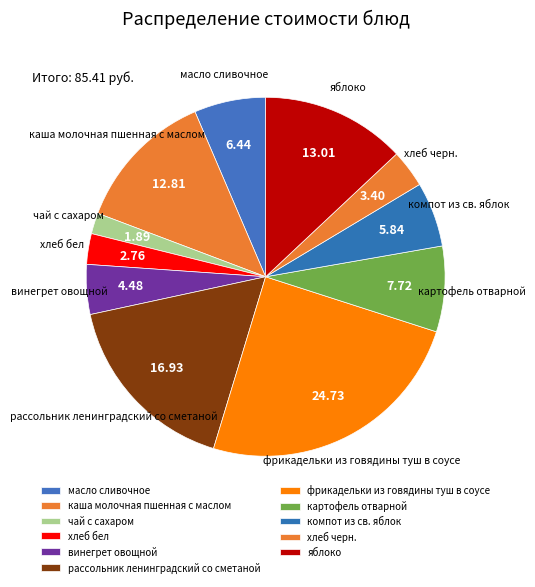

The рассольник ленинградский со сметаной slice represents 17% of the pie. True or false?

True